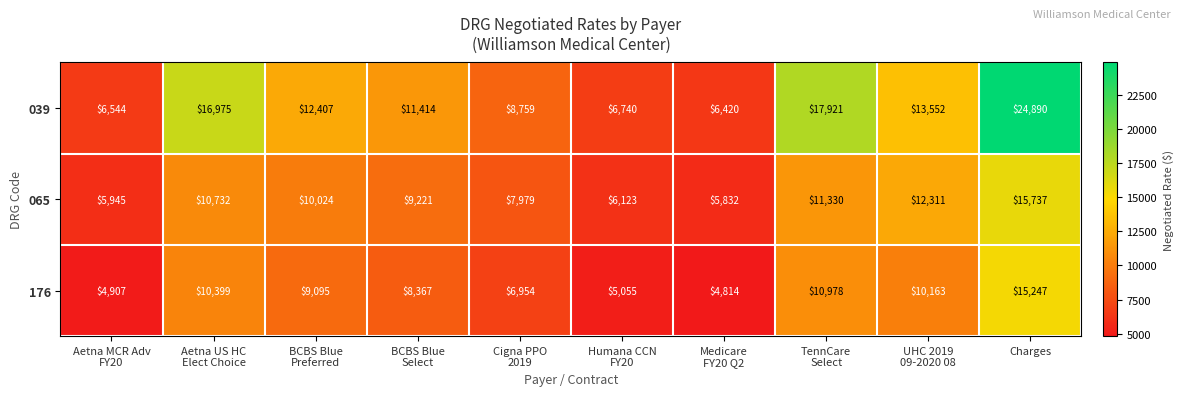

What is the maximum value shown in the chart?

24890